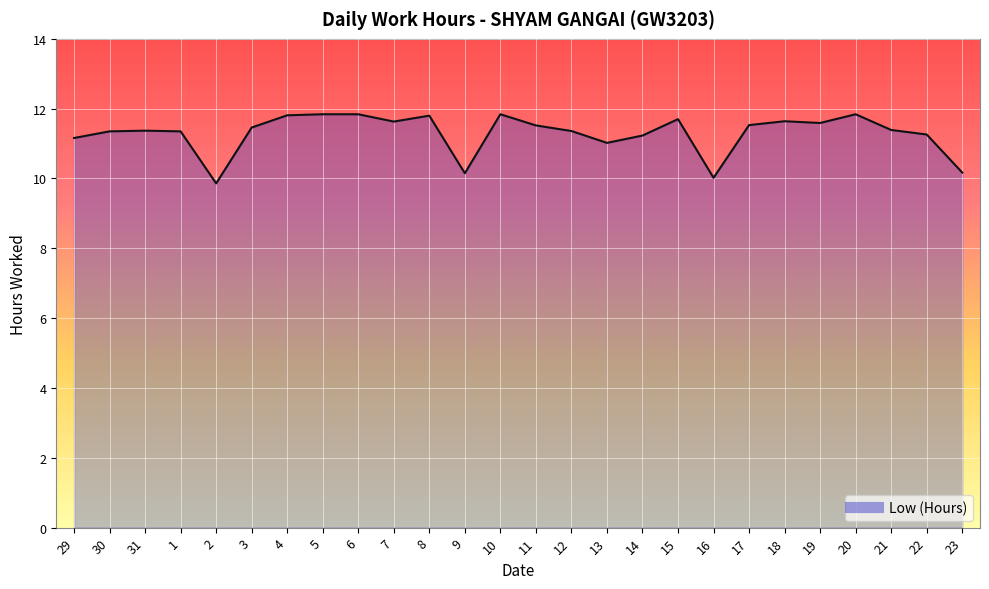

Approximately how many times larger is the value at 21 compared to 10?

1.0